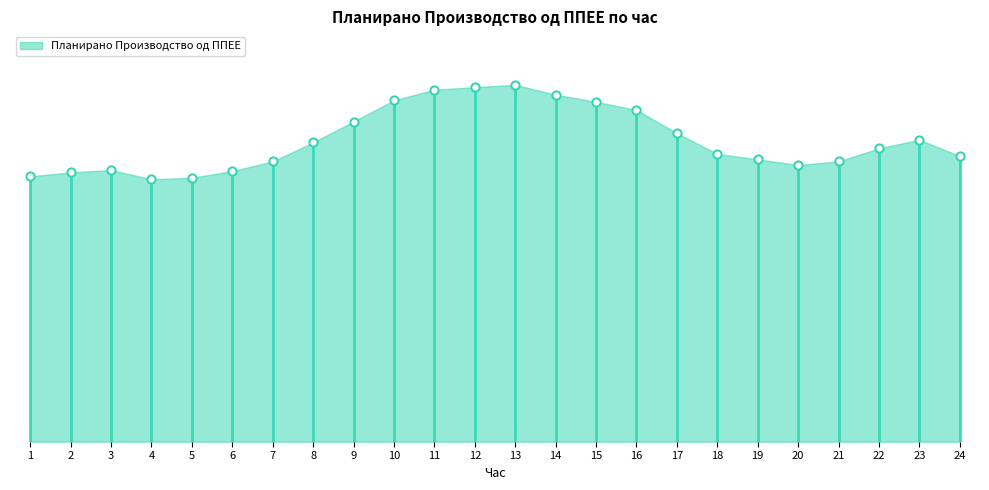

Approximately how many times larger is the value at 23 compared to 19?

1.1